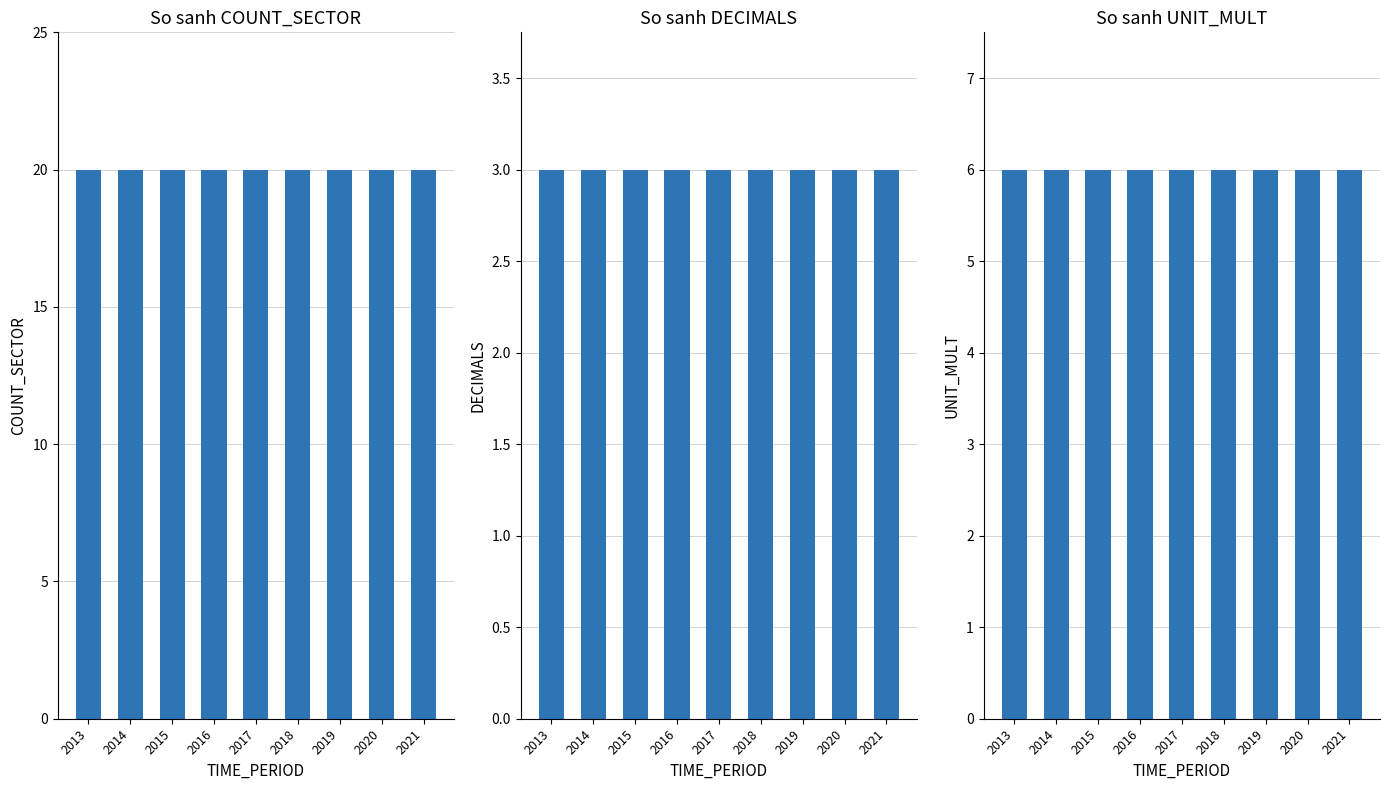

Reading left to right, list all the values displayed in this chart.

COUNT_SECTOR: 20	20	20	20	20	20	20	20	20
DECIMALS: 3	3	3	3	3	3	3	3	3
UNIT_MULT: 6	6	6	6	6	6	6	6	6